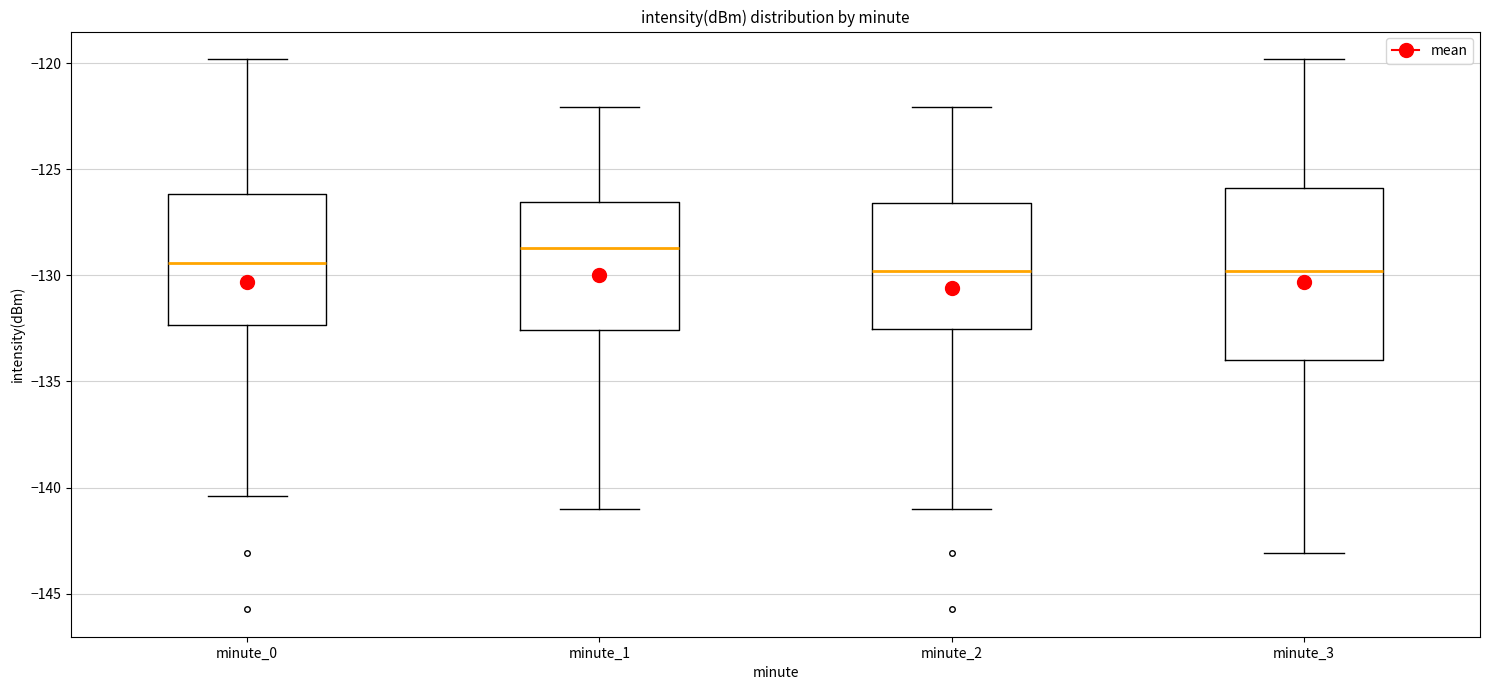

Comparing the boxes themselves (not the whiskers), which one is the tallest?

minute_3